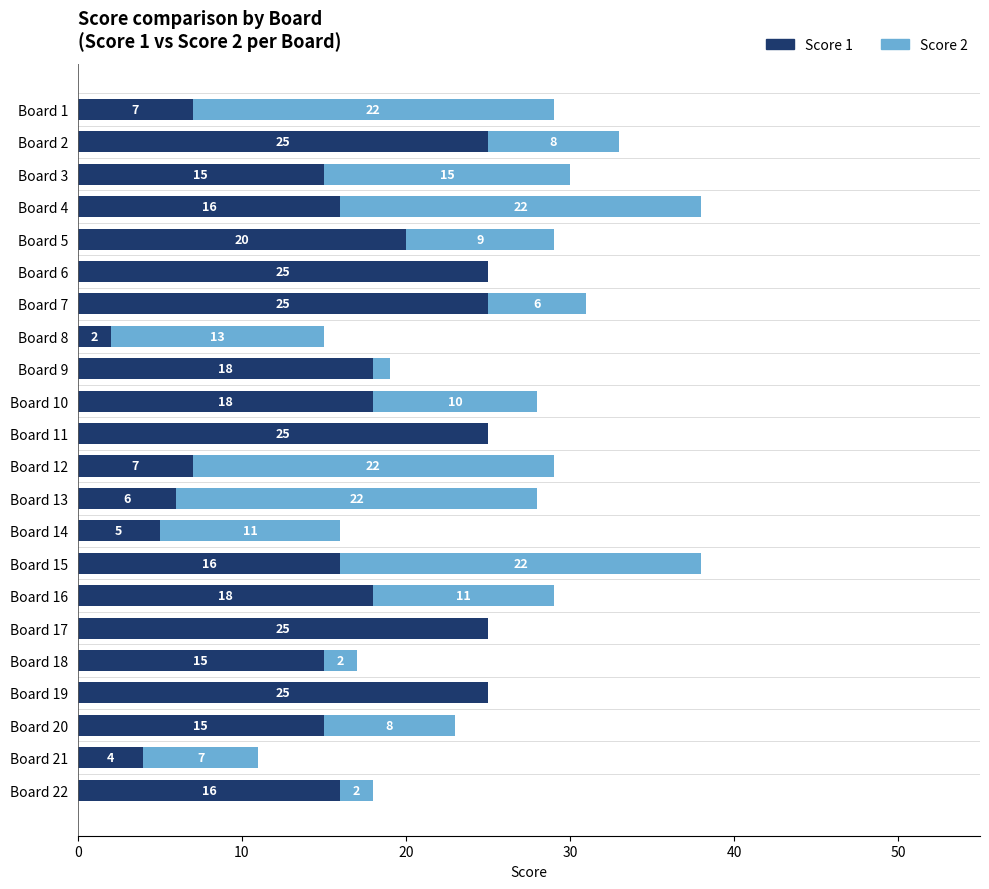

Is it true that Score 1 equals 16 at Board 22?

True